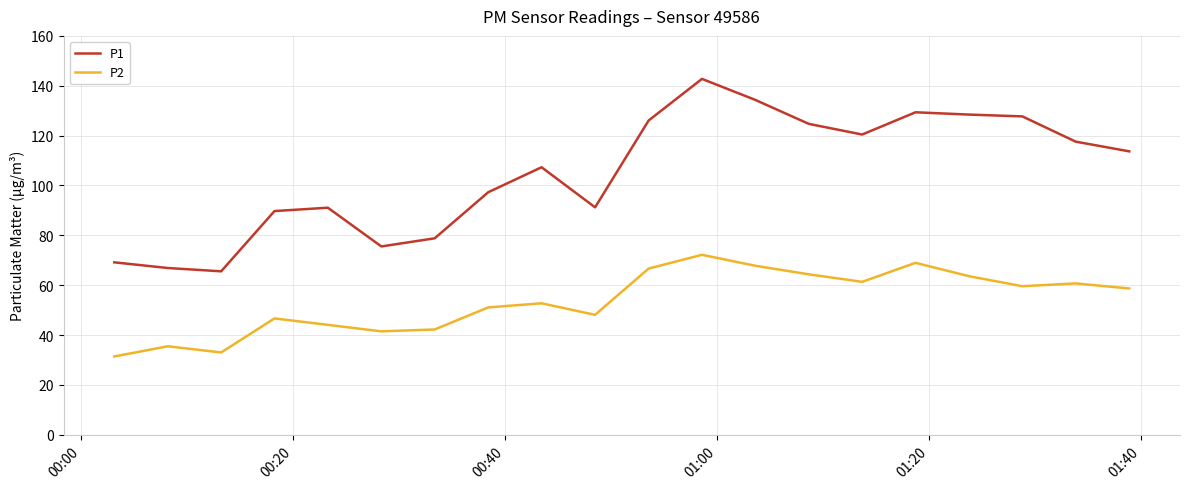

Rank the series by their average value, from highest to lowest.

P1, P2